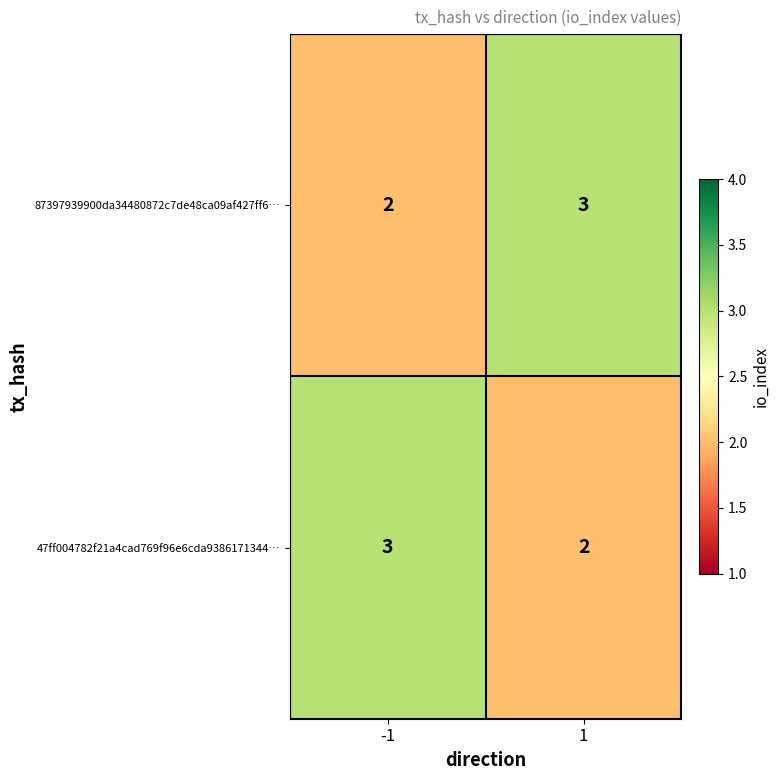

How many series are shown in this chart?

2